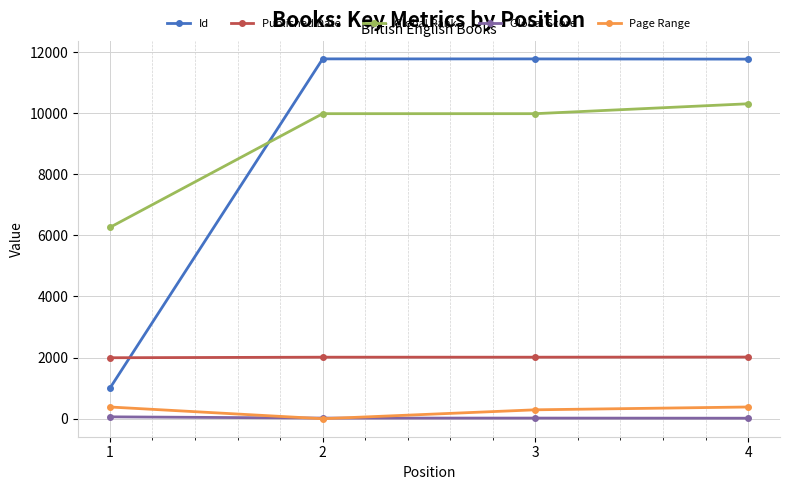

Rank the series by their maximum value, from highest to lowest.

Id, Global Rank, Published Date, Page Range, Global Score